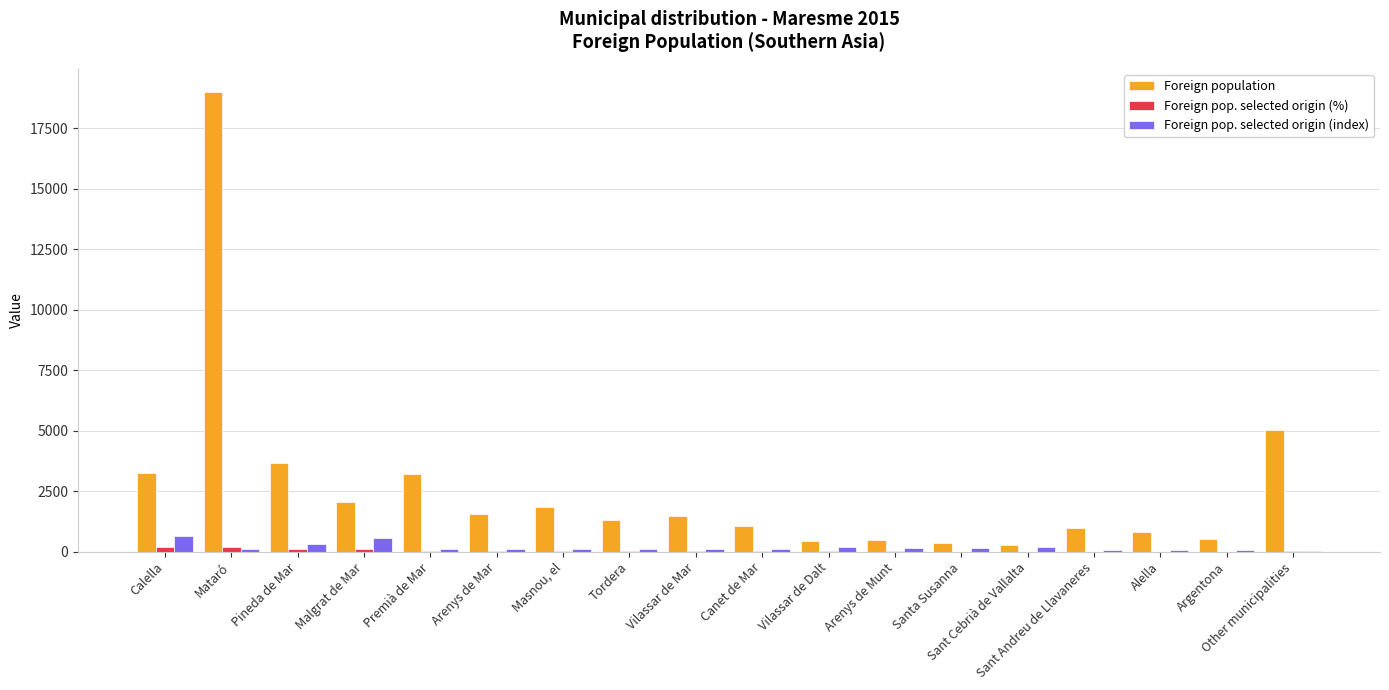

At which category does the chart reach its peak across all series?

Mataró